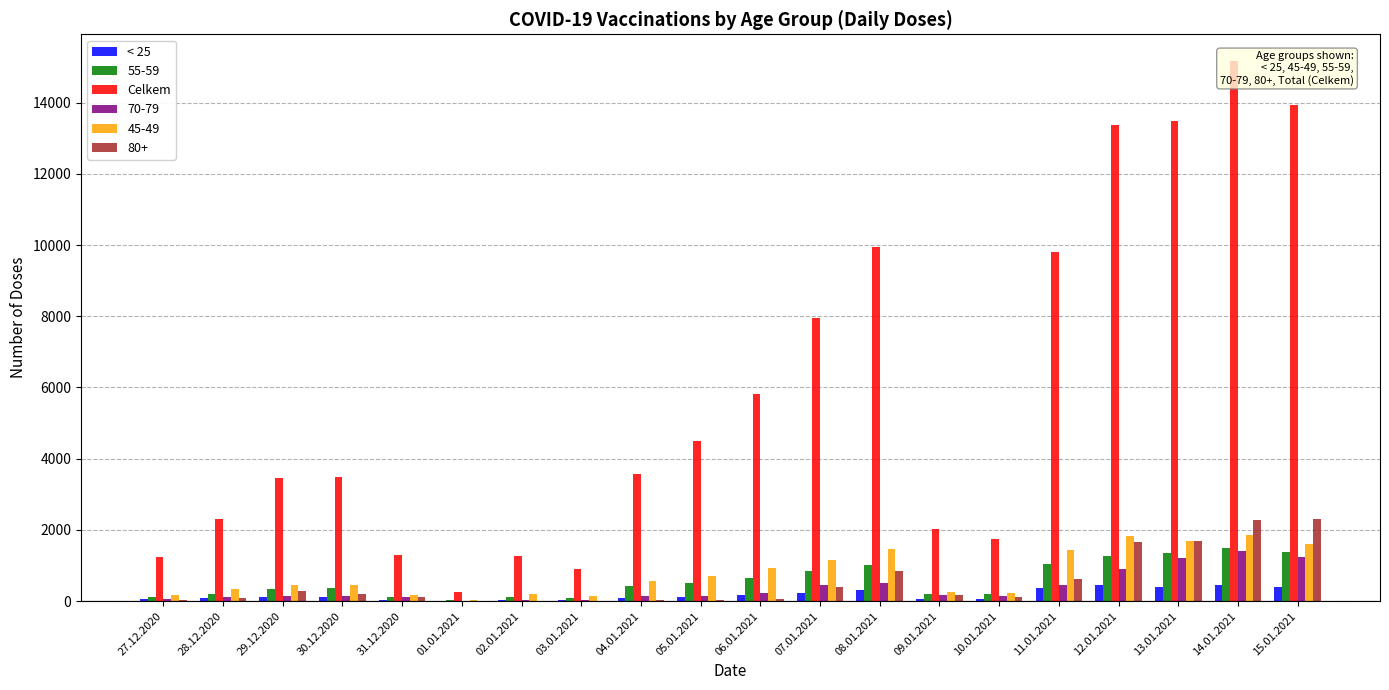

At which category is the sum across all series the highest?

14.01.2021